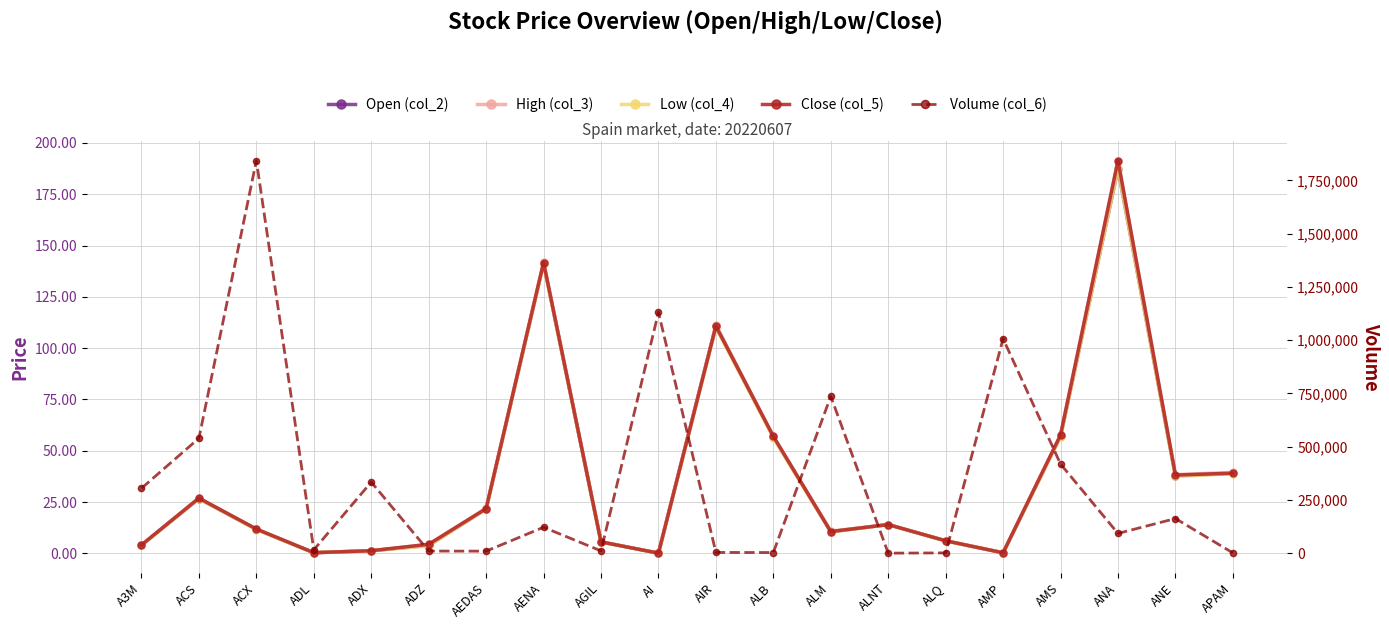

Is it true that Volume (col_6) equals 285.0 at ALNT?

True